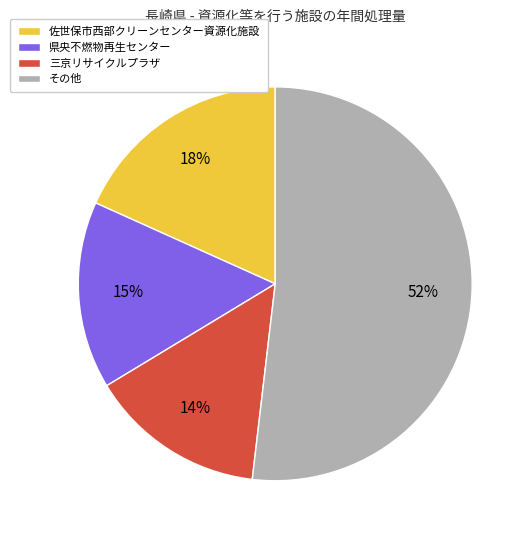

Which category has the smallest portion of the pie?

三京リサイクルプラザ